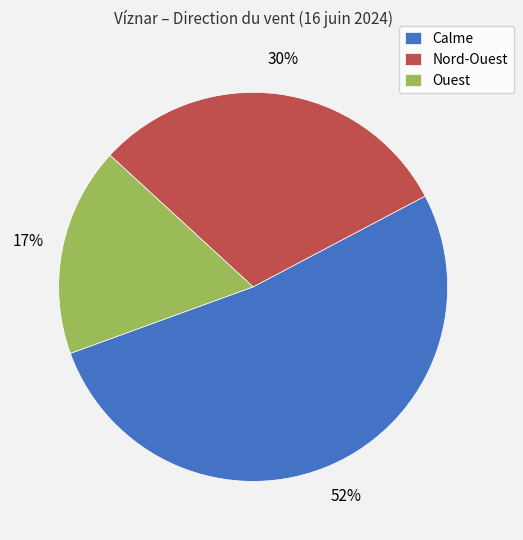

Is Ouest the majority of the pie?

No